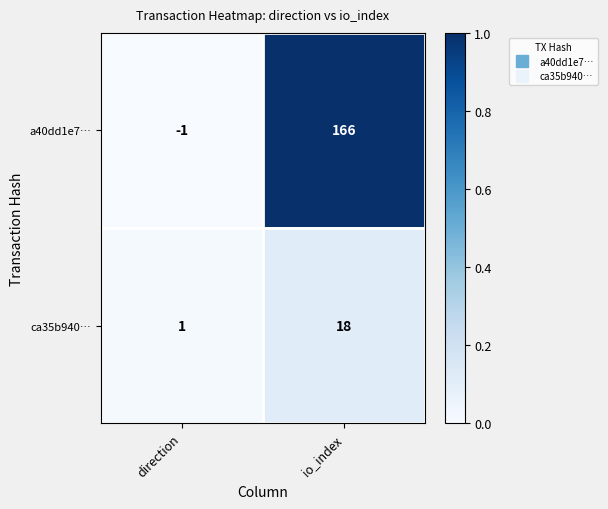

At how many categories does at least one series exceed 0?

2